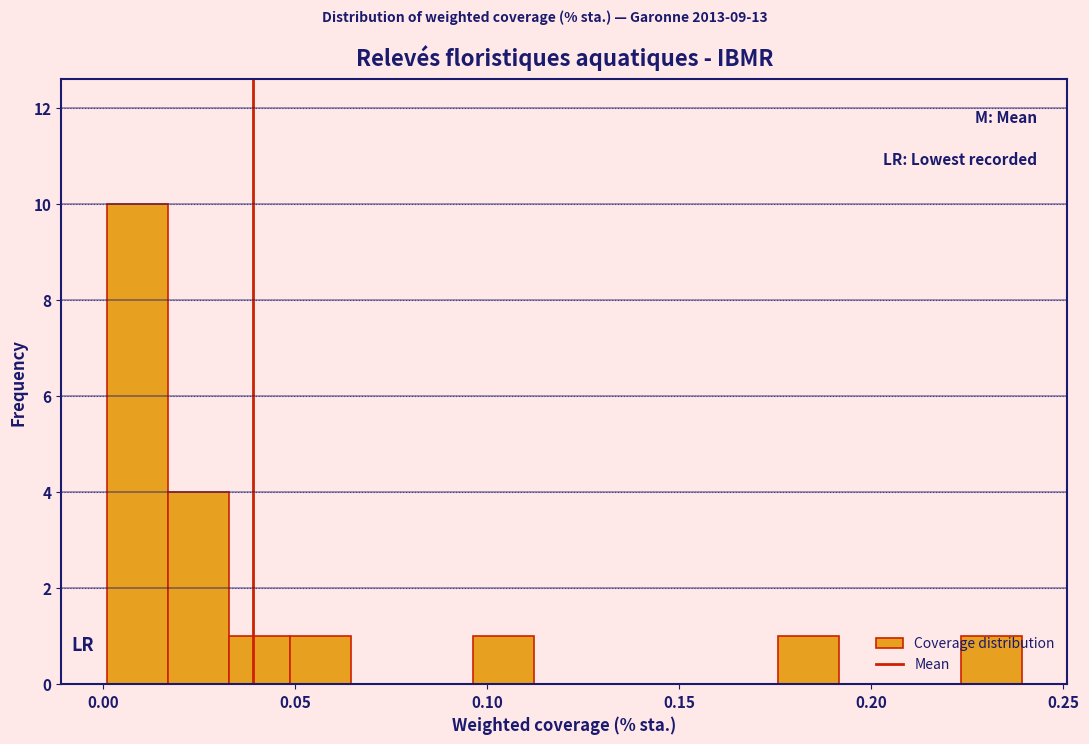

Read against the x-axis, roughly where is the centre of the tallest bar?

0.010